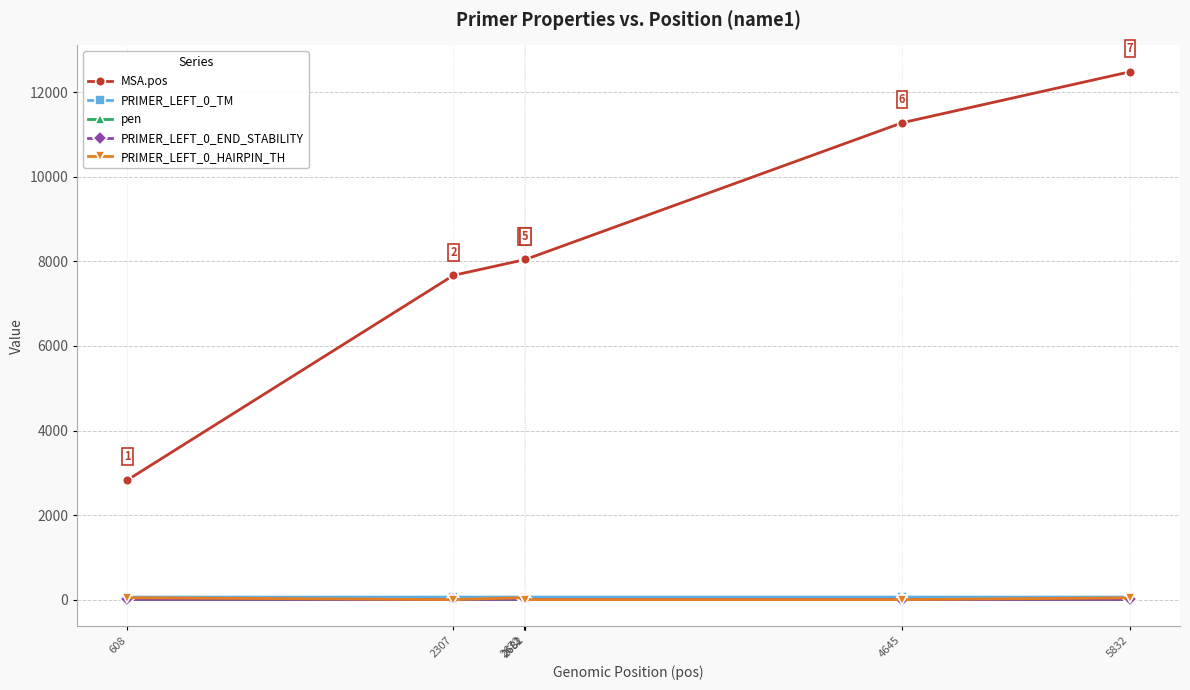

True or false: PRIMER_LEFT_0_TM has more than 0 interior local peaks.

True